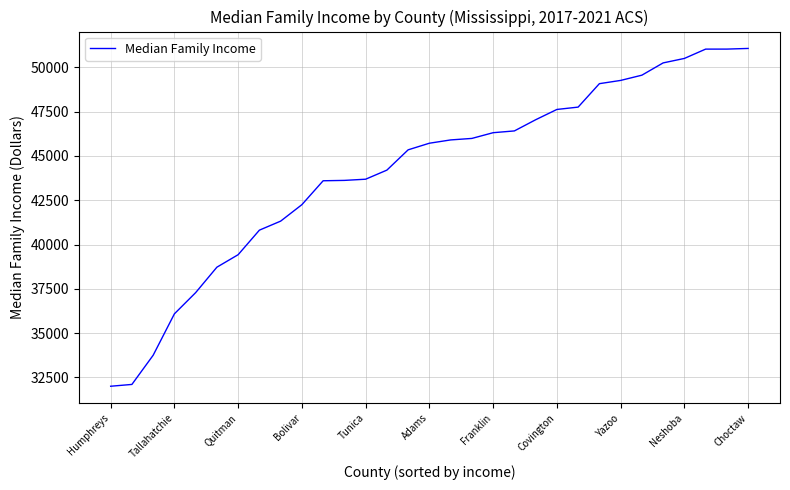

What is the greatest value displayed?

51066